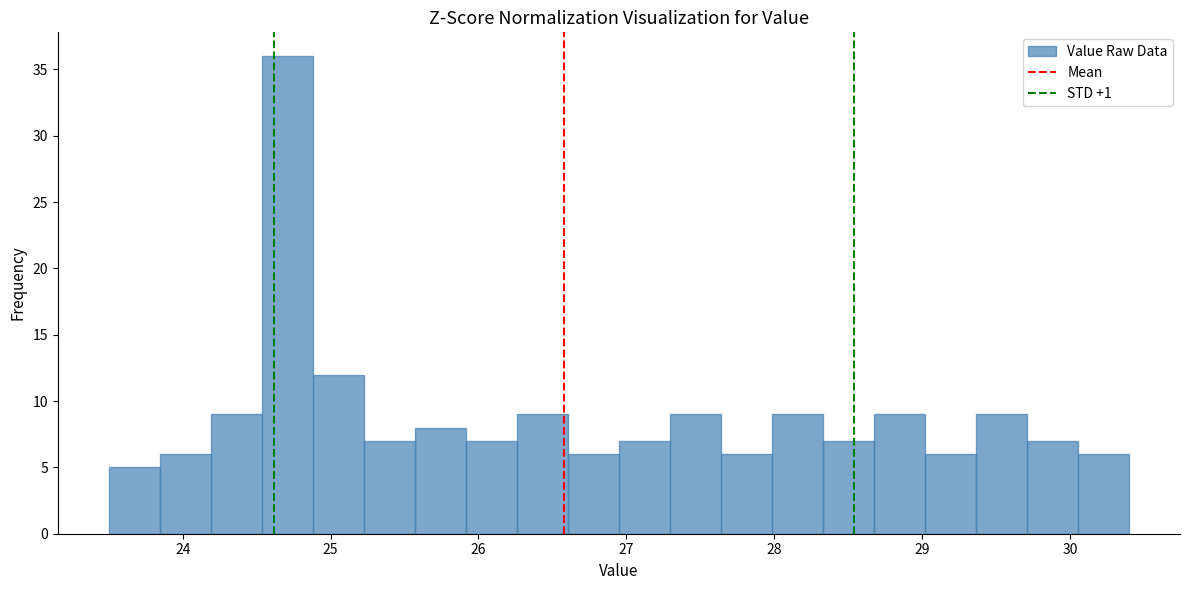

Read against the x-axis, roughly where is the centre of the tallest bar?

24.7